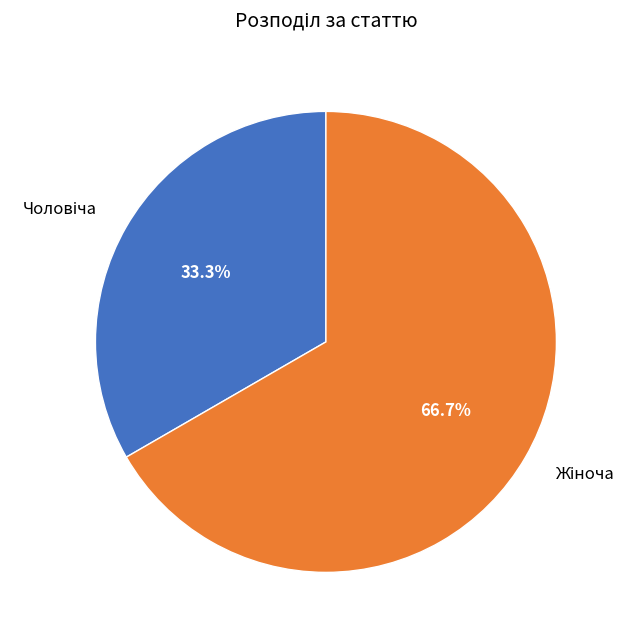

Does any single category account for the majority?

Yes